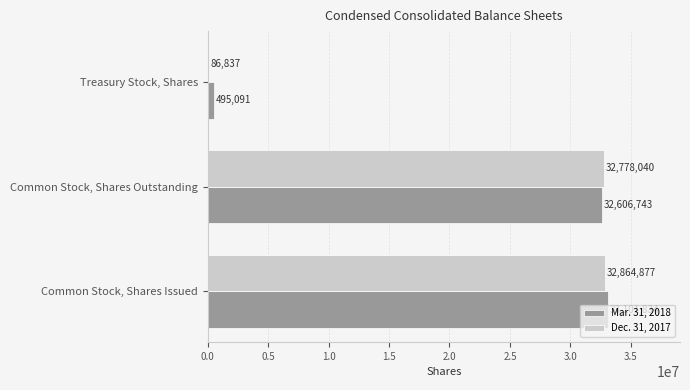

What are all the series names shown in the legend?

Mar. 31, 2018, Dec. 31, 2017